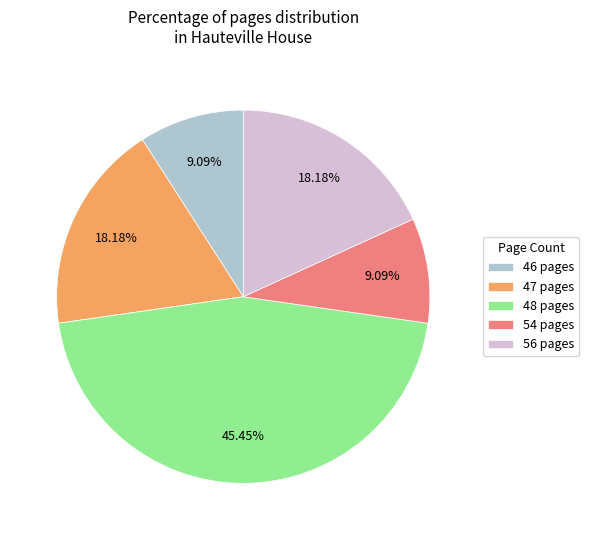

Does 48 pages represent more than half of the total?

No